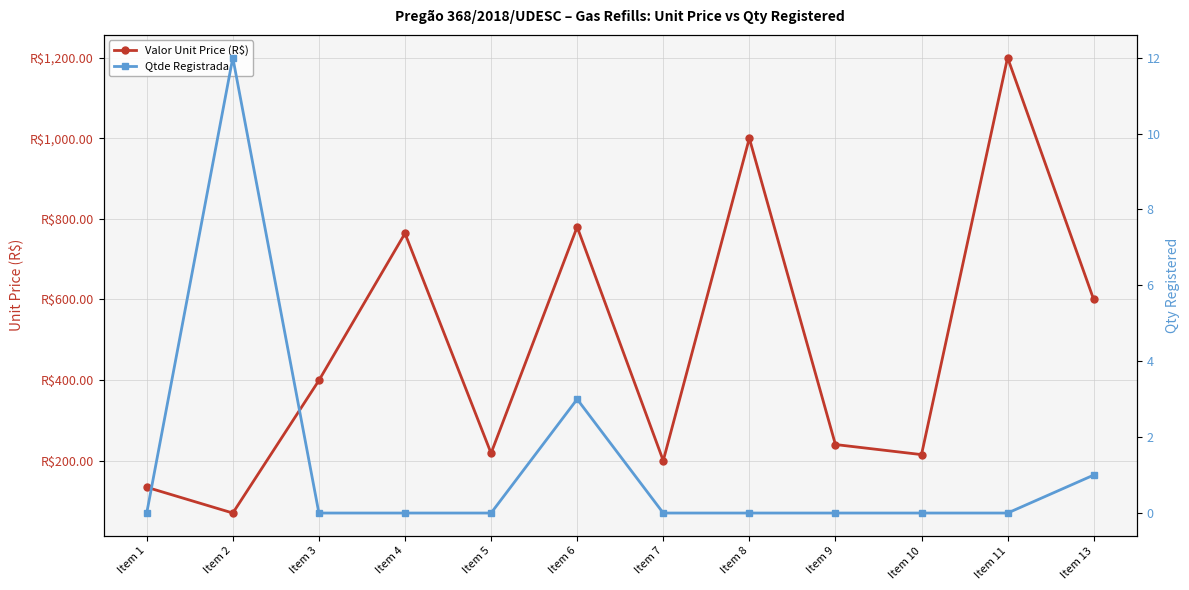

How many categories are shown in the chart?

12